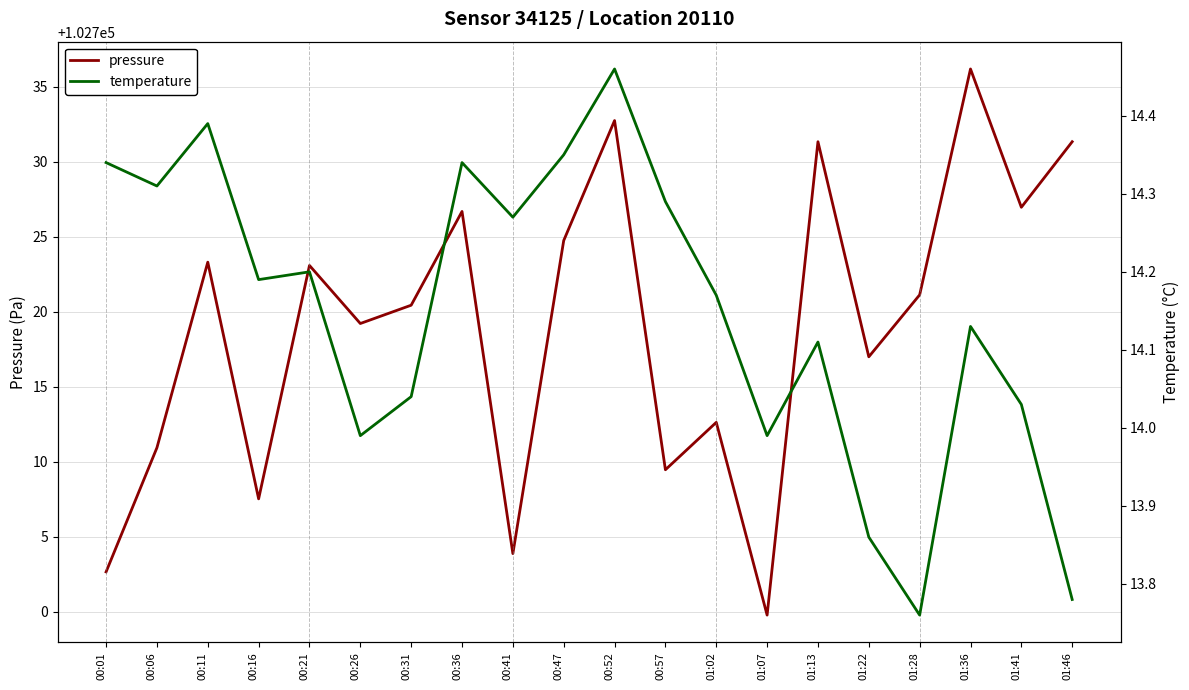

Which category has the lowest value in the pressure series?

01:07